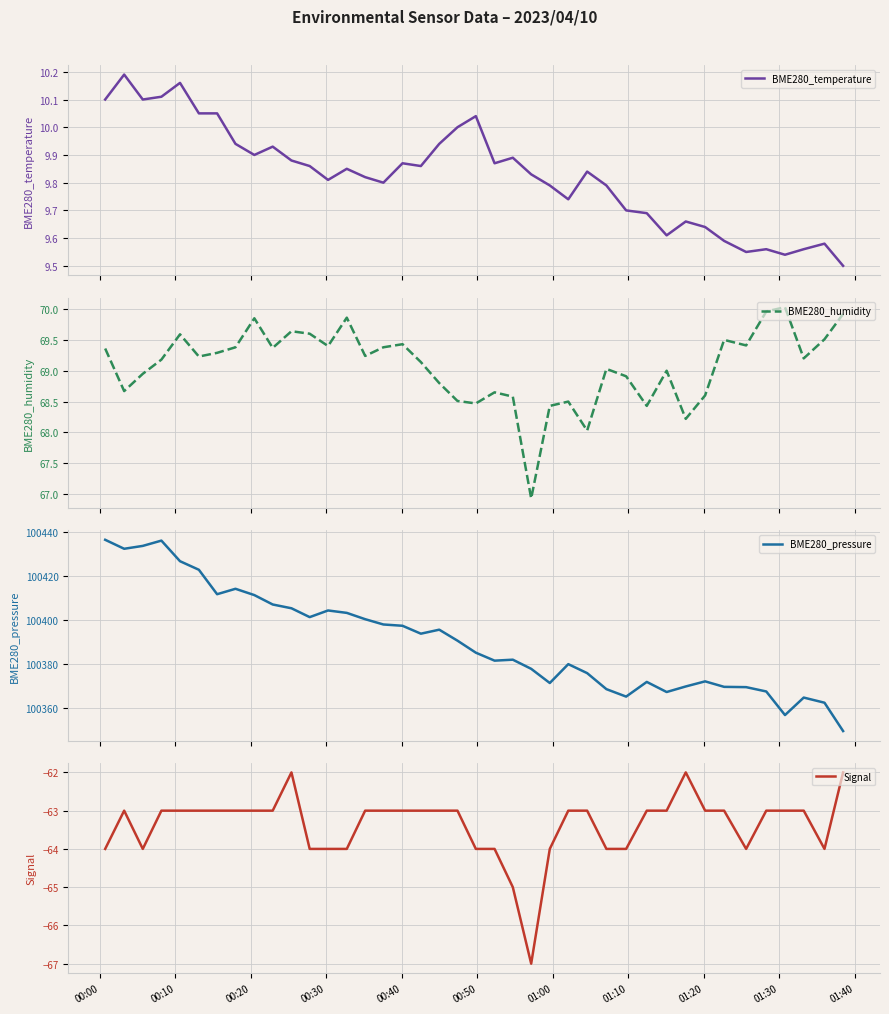

What is the sum of all Signal values?

-2535